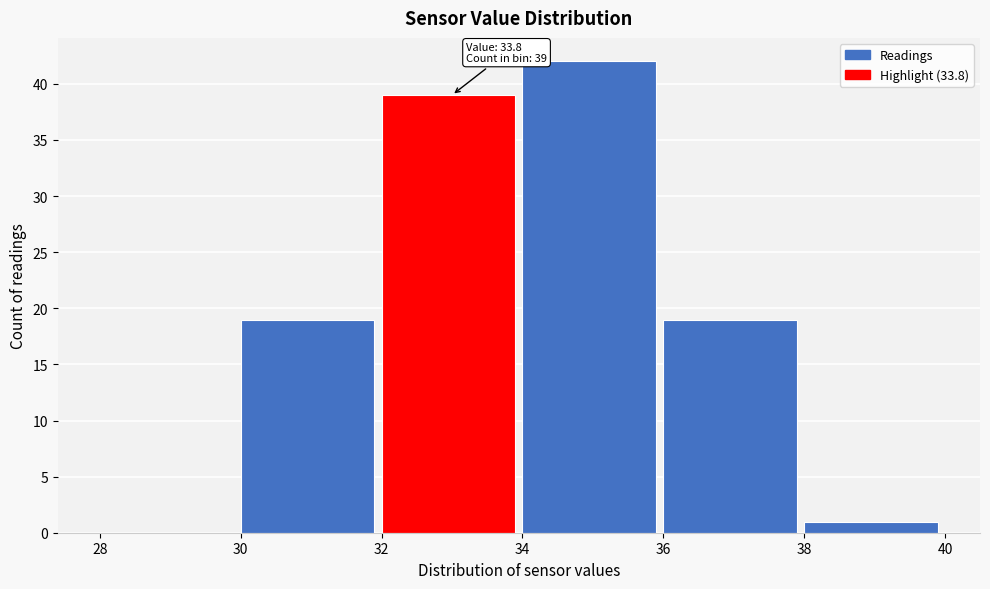

Over which range of the x-axis is the bar tallest?

34 to 36